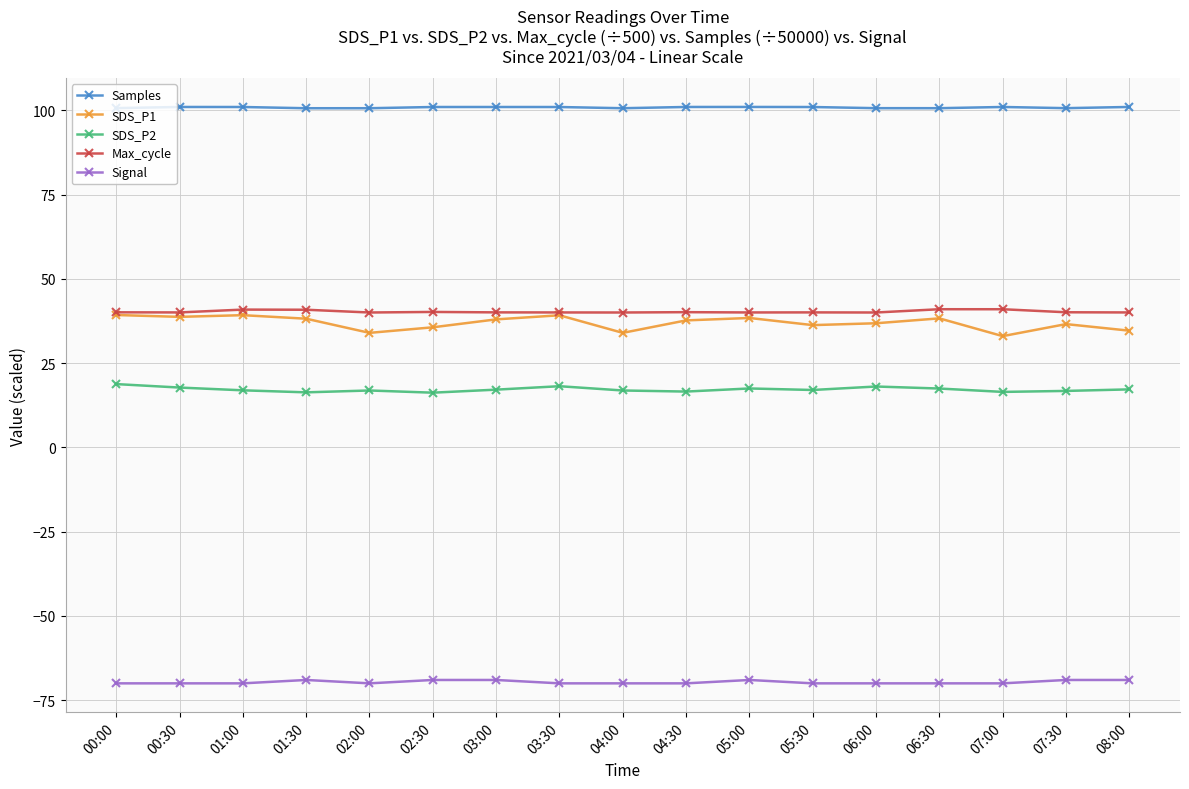

What is the spread (max minus min) of values at 00:00?

170.7